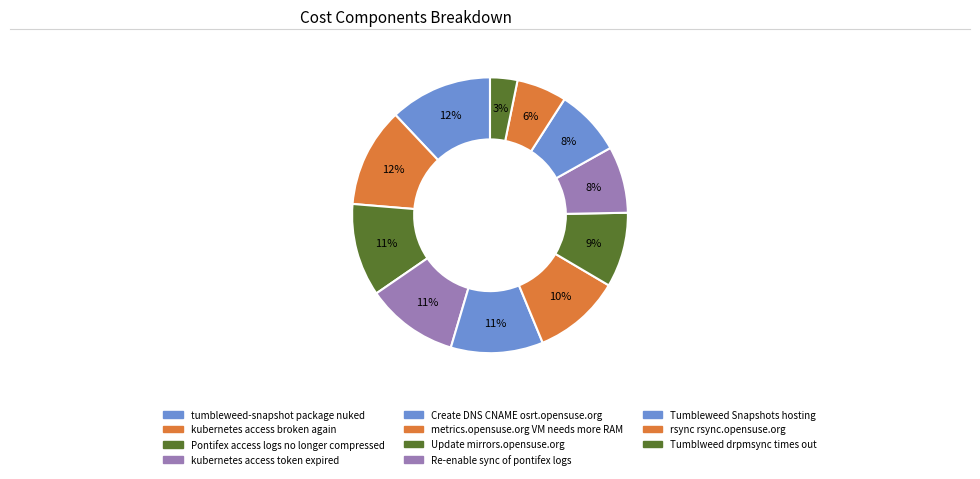

To the nearest percent, what percentage of the pie is Re-enable sync of pontifex logs?

8%